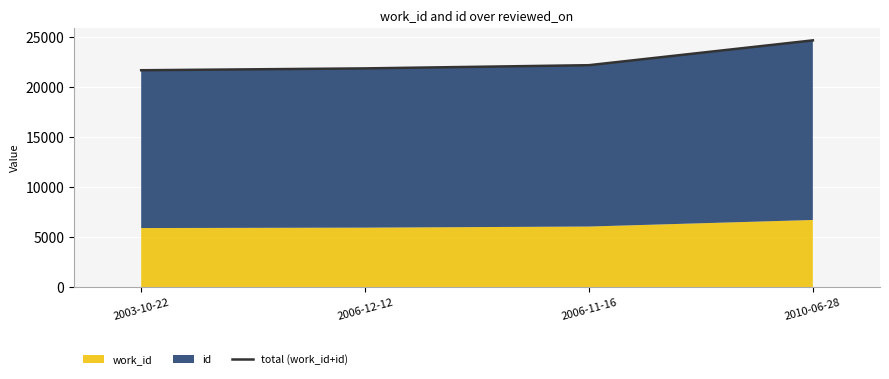

What is the value of the 4th point from the left?

24636